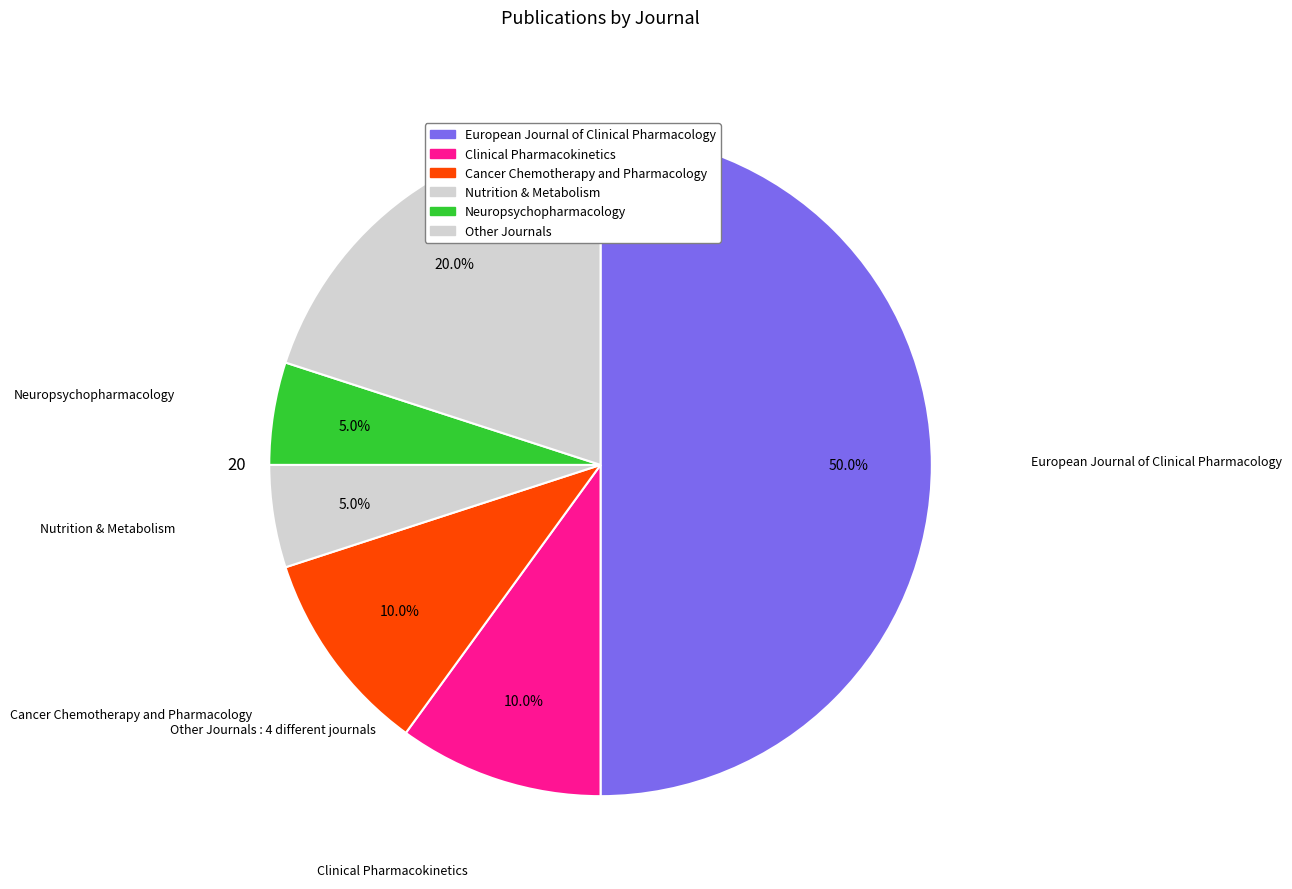

How many slices are in this pie chart?

6